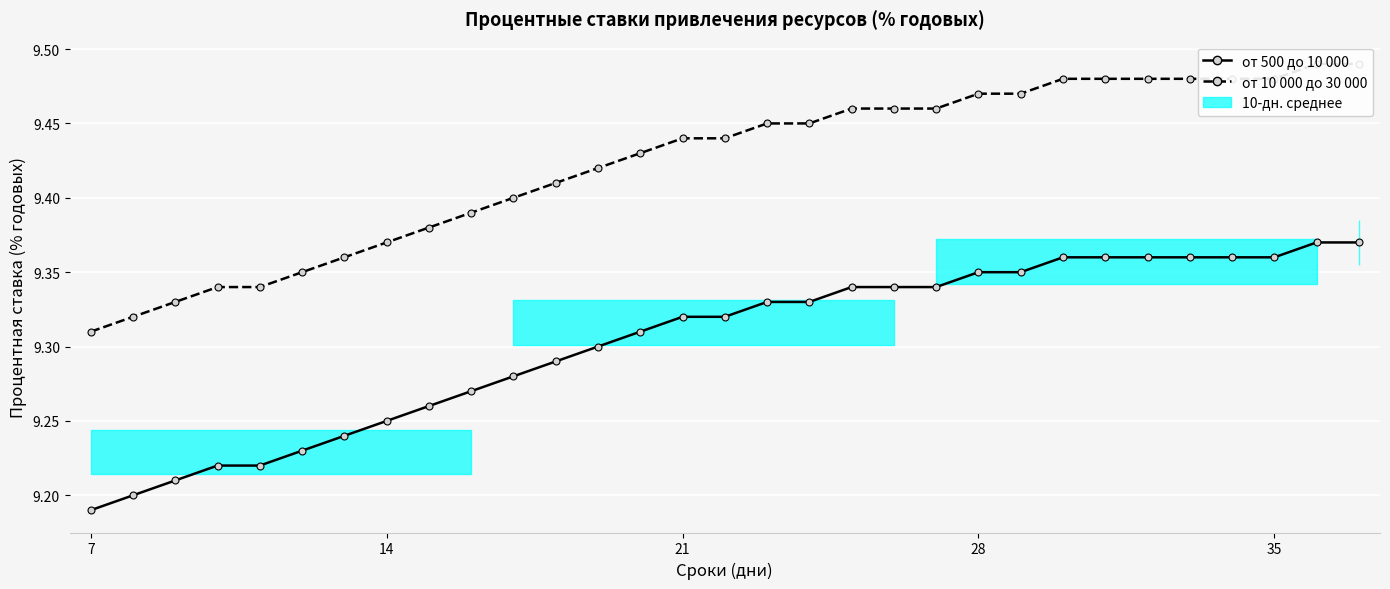

True or false: от 10 000 до 30 000 has more than 0 points higher than both neighbors.

False